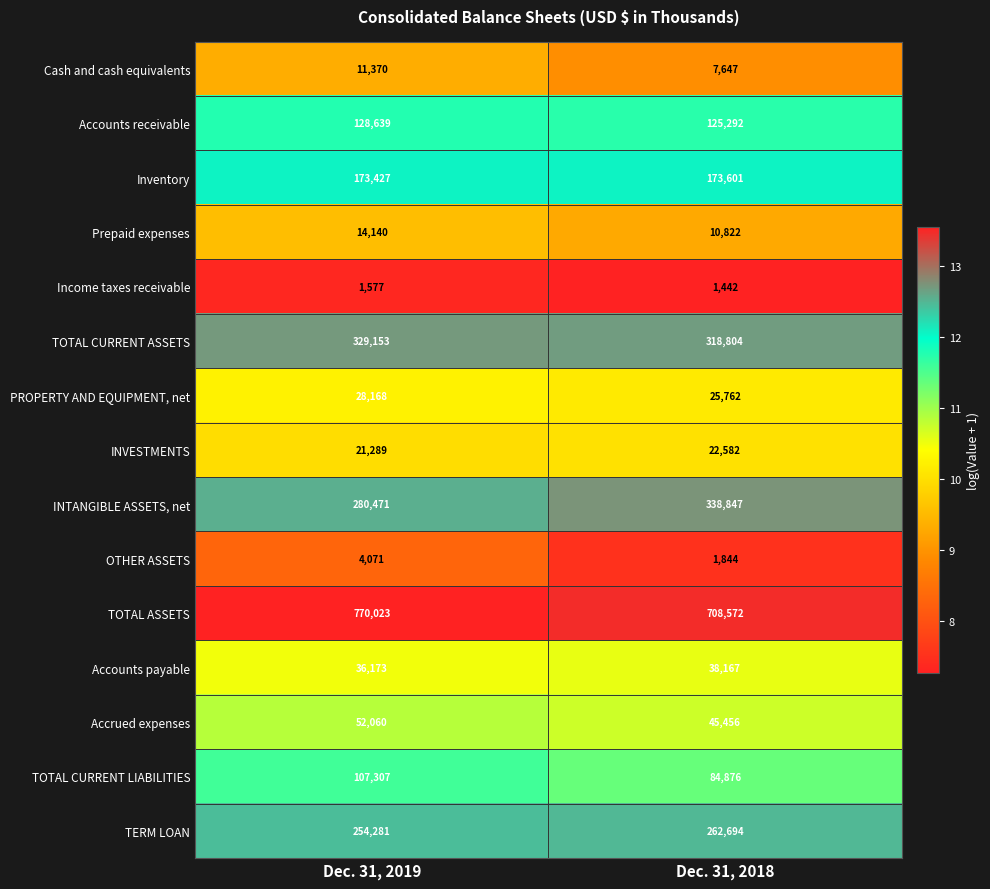

Which label corresponds to the largest value in the chart?

Dec. 31, 2019